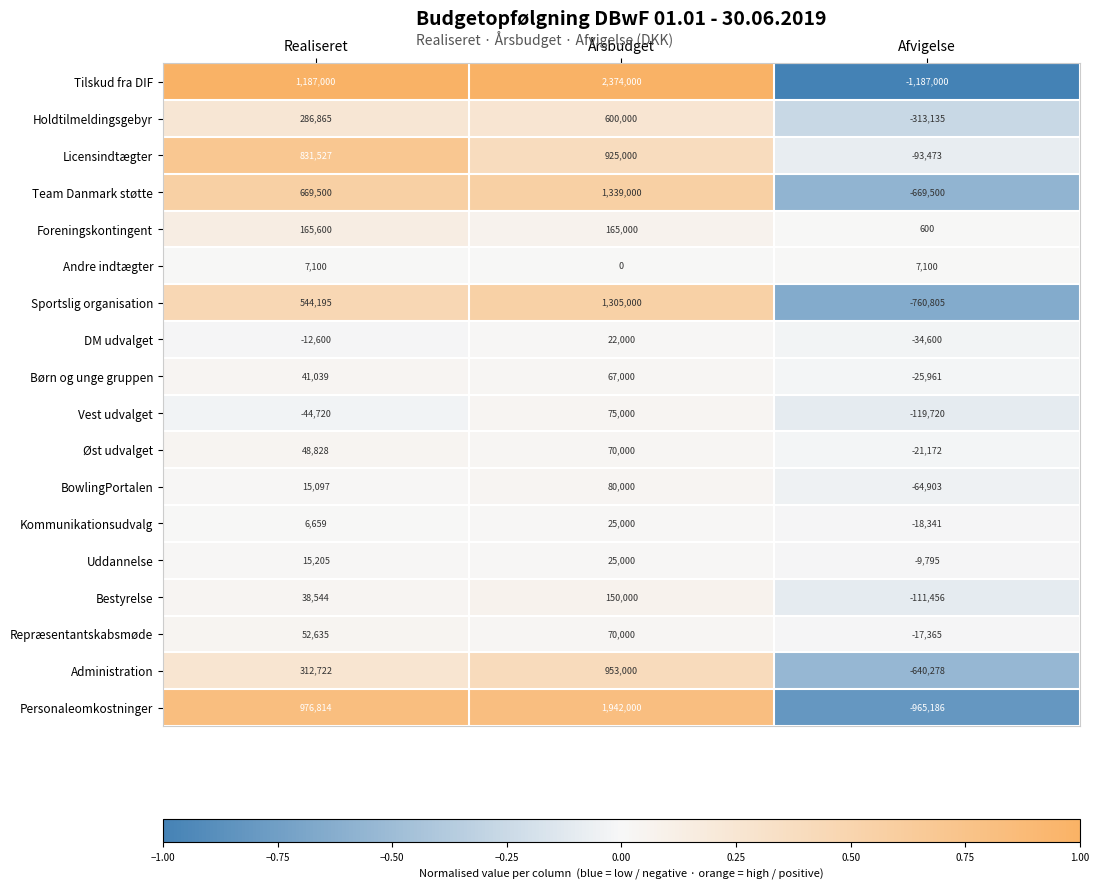

What is the difference between the maximum and minimum values in the Børn og unge gruppen series?

92961